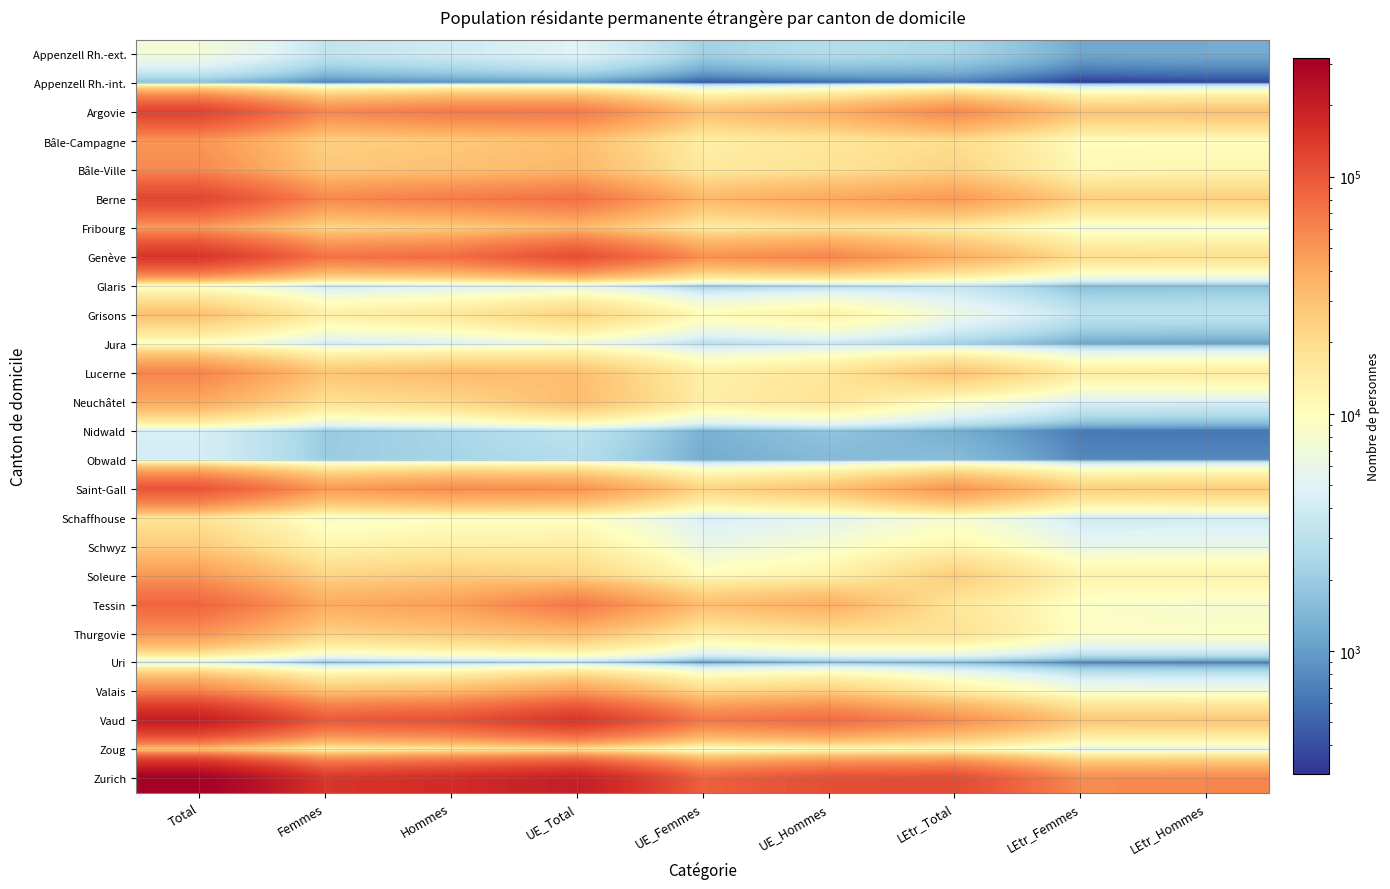

Which series has the largest total across all categories?

Zurich